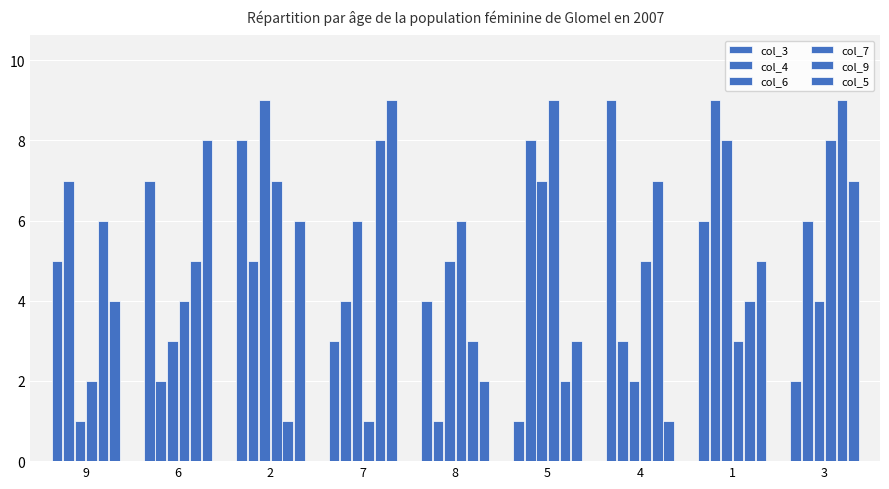

How many bars are there in each group?

6